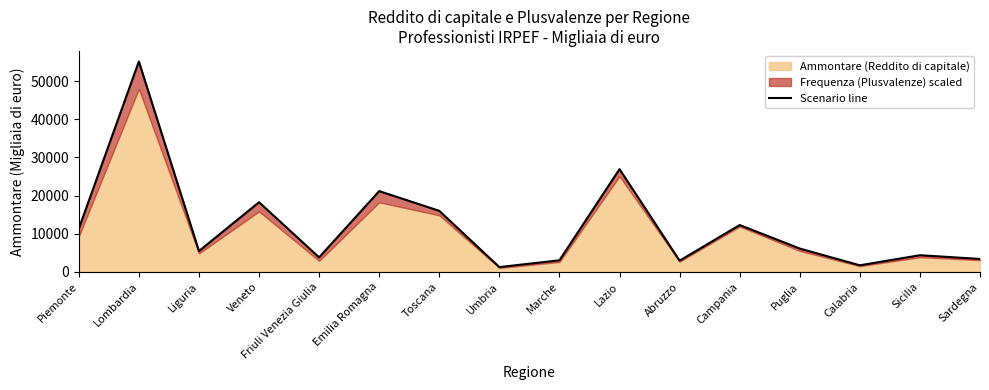

Approximately how many times larger is the value at Sardegna compared to Abruzzo?

1.2